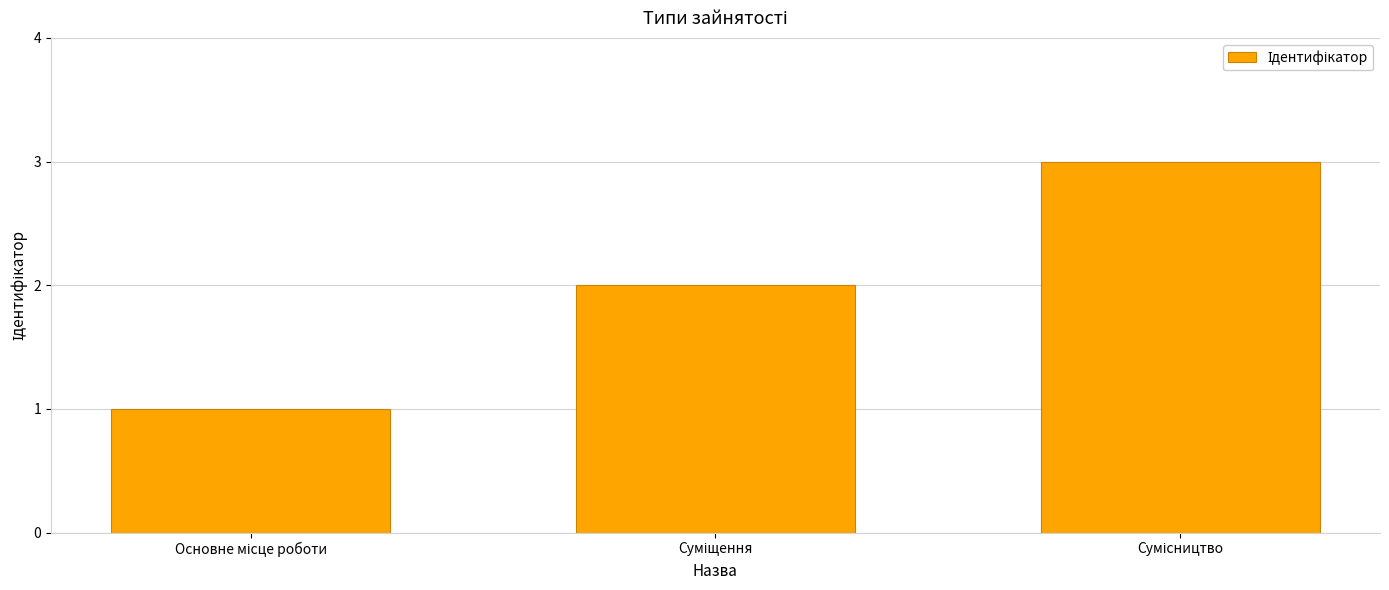

What is the maximum value shown in the chart?

3